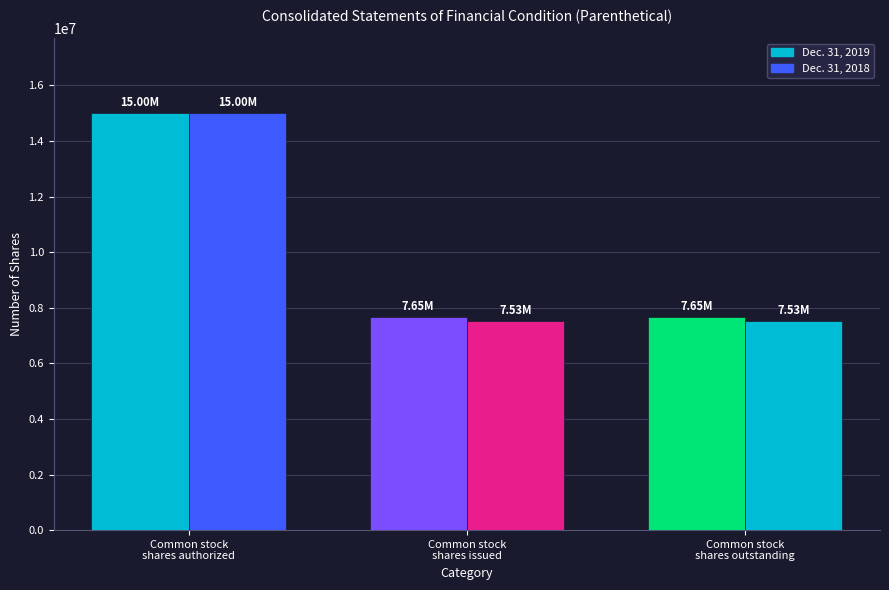

Where is Dec. 31, 2018 nearest to the value 11266361?

Common stock
shares issued